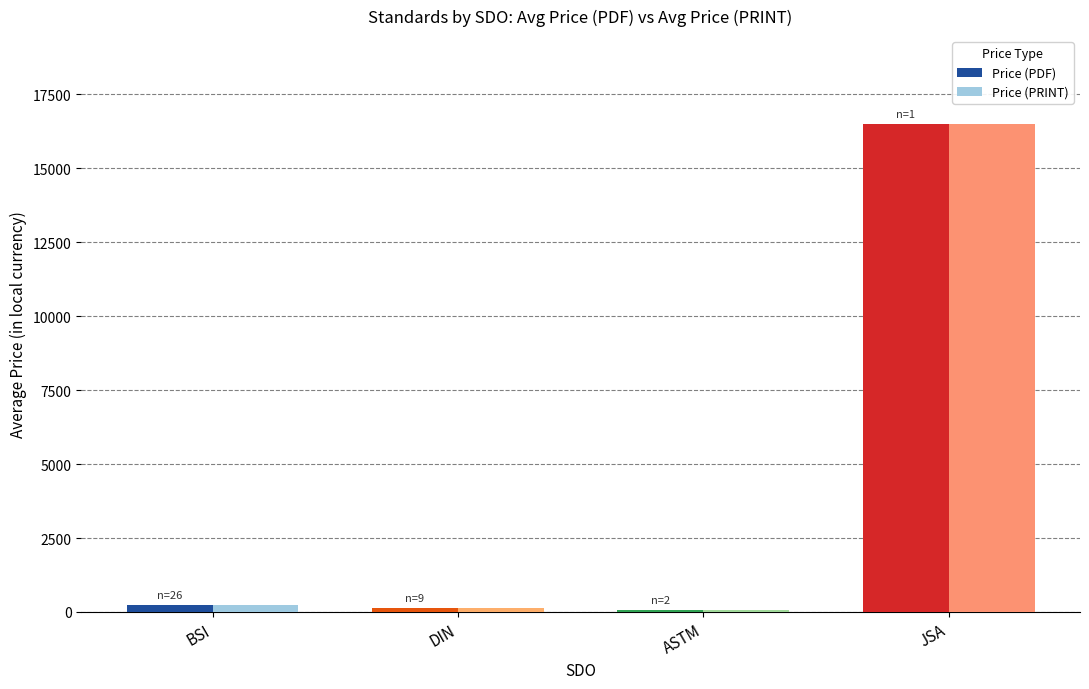

What position from the right is ASTM?

2